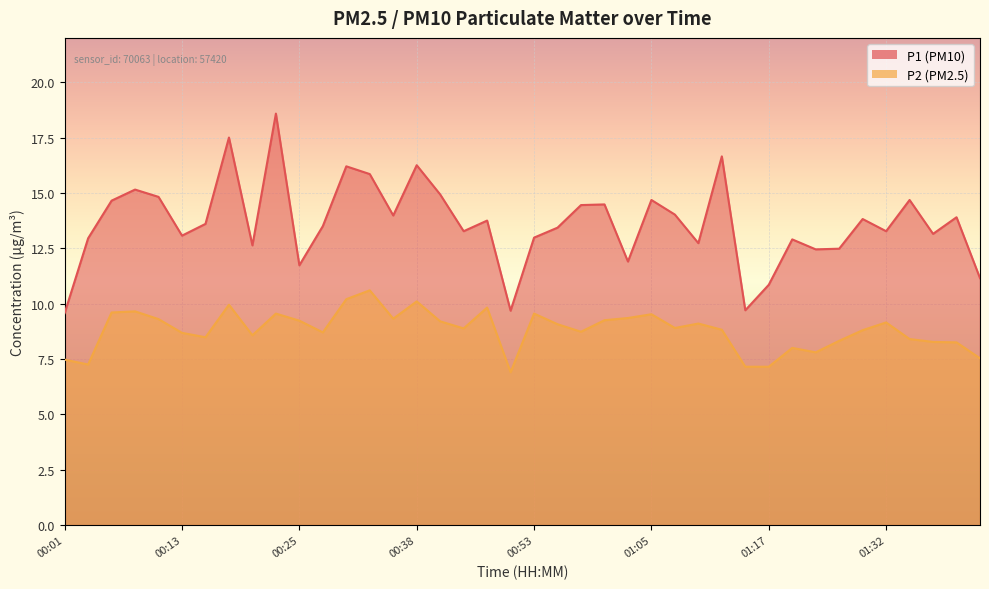

Reading left to right, transcribe all the data shown in this chart.

P1: 00:01=9.6	00:03=12.9	00:06=14.7	00:08=15.2	00:11=14.8	00:13=13.1	00:16=13.6	00:18=17.5	00:21=12.6	00:23=18.6	00:25=11.7	00:28=13.5	00:30=16.2	00:33=15.8	00:35=14.0	00:38=16.2	00:43=14.9	00:45=13.3	00:48=13.8	00:50=9.7	00:53=13.0	00:55=13.4	00:58=14.4	01:00=14.5	01:02=11.9	01:05=14.7	01:07=14.0	01:10=12.7	01:12=16.6	01:15=9.7	01:17=10.8	01:22=12.9	01:25=12.4	01:27=12.5	01:30=13.8	01:32=13.3	01:34=14.7	01:37=13.2	01:39=13.9	01:42=11.2
P2: 00:01=7.5	00:03=7.2	00:06=9.6	00:08=9.7	00:11=9.3	00:13=8.7	00:16=8.5	00:18=9.9	00:21=8.6	00:23=9.6	00:25=9.2	00:28=8.7	00:30=10.2	00:33=10.6	00:35=9.3	00:38=10.1	00:43=9.2	00:45=8.9	00:48=9.8	00:50=6.9	00:53=9.6	00:55=9.1	00:58=8.7	01:00=9.2	01:02=9.3	01:05=9.5	01:07=8.9	01:10=9.1	01:12=8.8	01:15=7.2	01:17=7.2	01:22=8.0	01:25=7.8	01:27=8.3	01:30=8.8	01:32=9.2	01:34=8.4	01:37=8.3	01:39=8.2	01:42=7.5